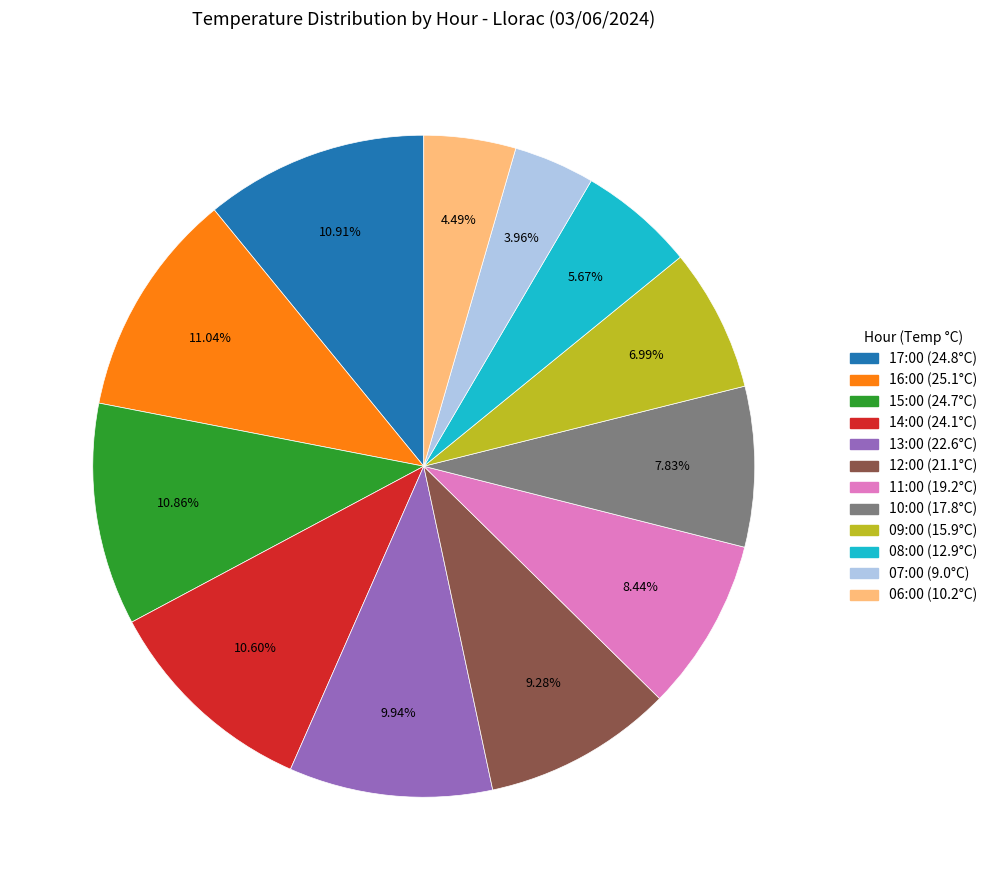

What is the ratio of the value at 12:00 to the value at 14:00?

0.9